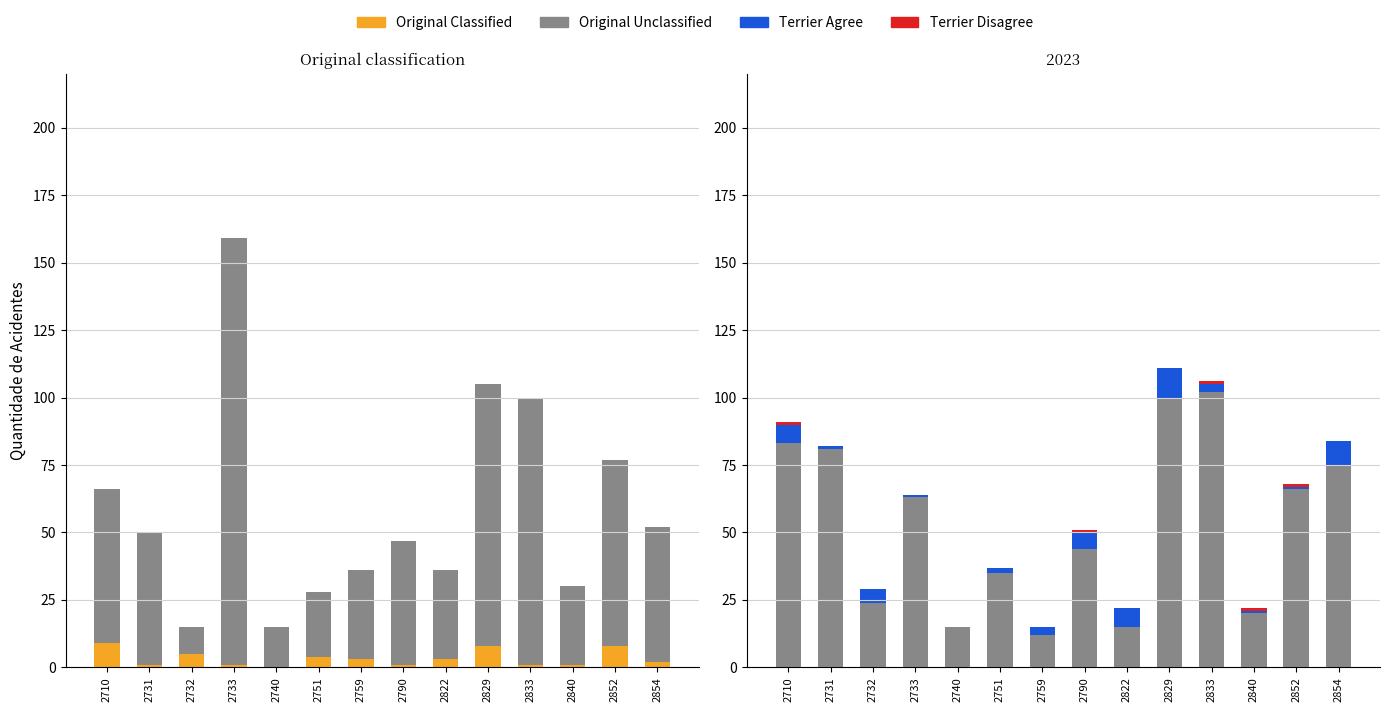

What is the average value of the Terrier Agree series?

4